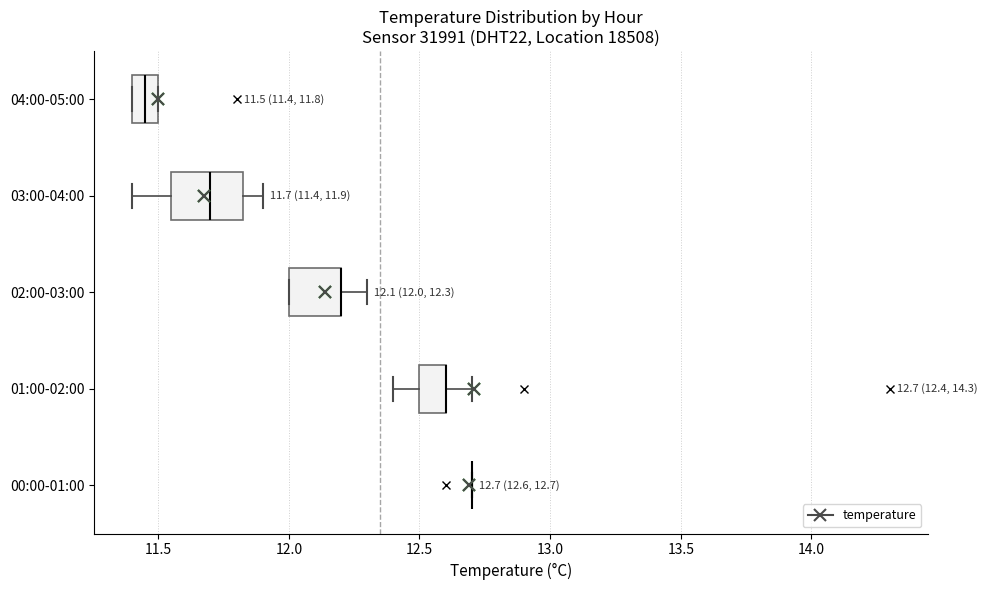

Comparing the boxes themselves (not the whiskers), which one is the widest?

03:00-04:00